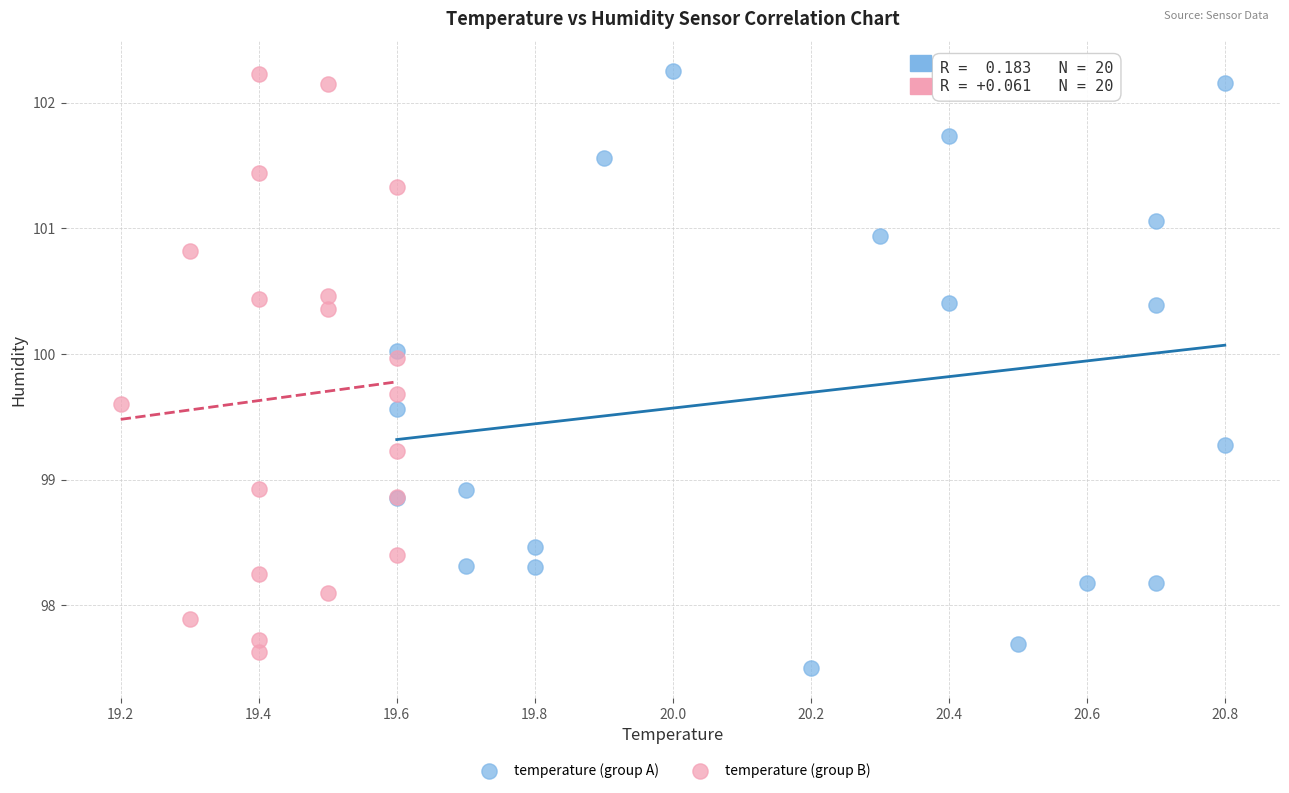

What are all the series names shown in the legend?

temperature (group A), temperature (group B)